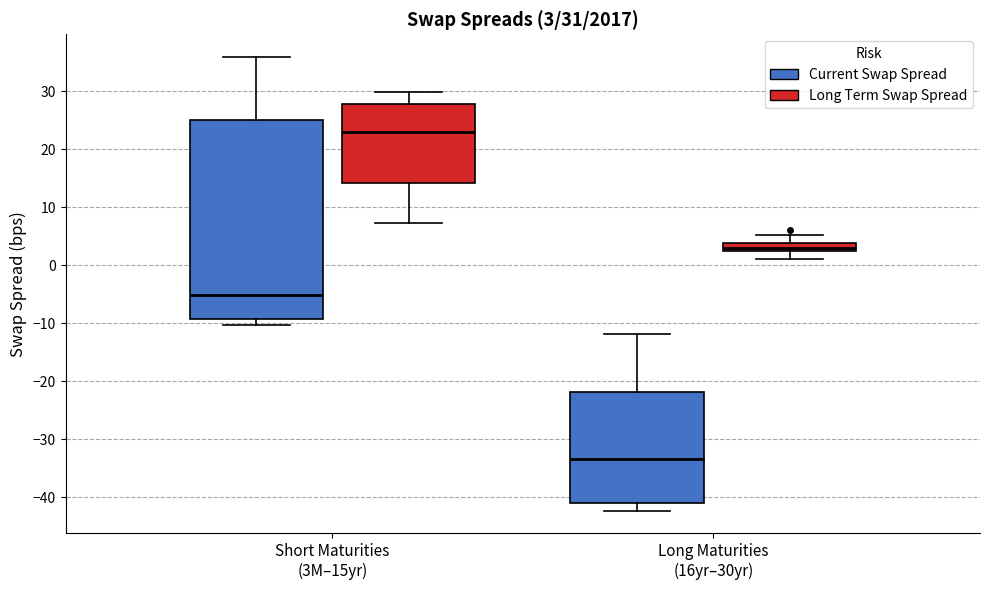

Which box has the highest median line?

Short Maturities (3M–15yr) (Long Term Swap Spread)